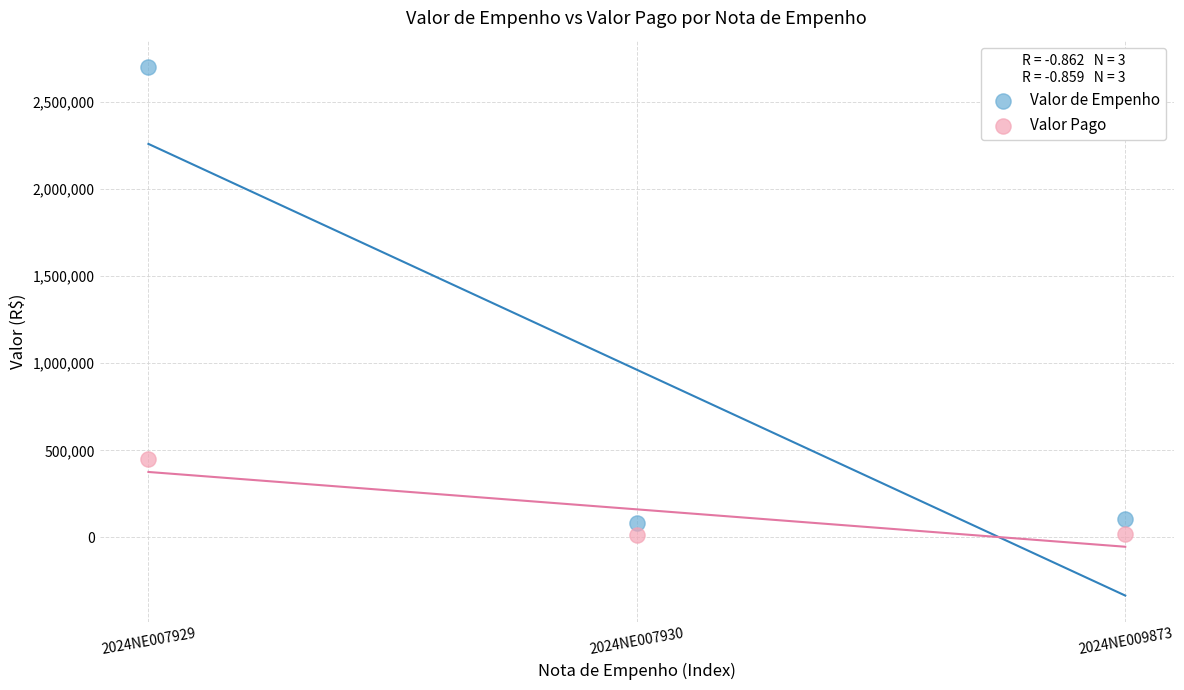

Across all data points, what is the average X value?

2.0